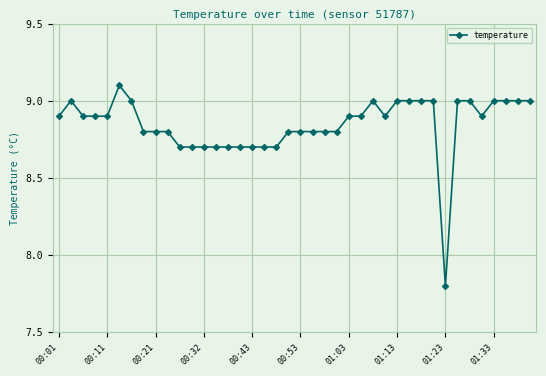

What is the value of the 31st point from the left?

9.0